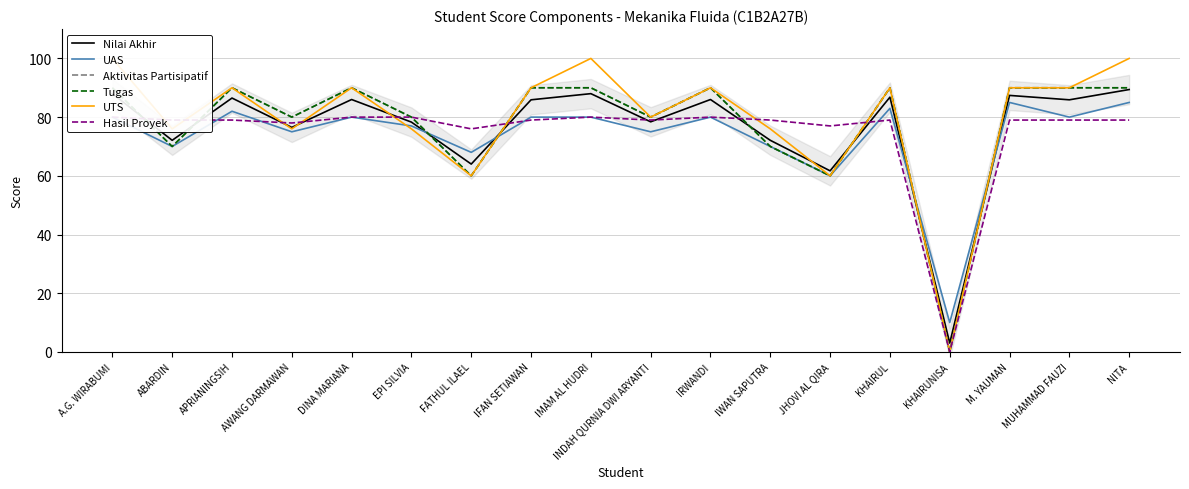

What is the label of the 18th point from the right?

A.G. WIRABUMI